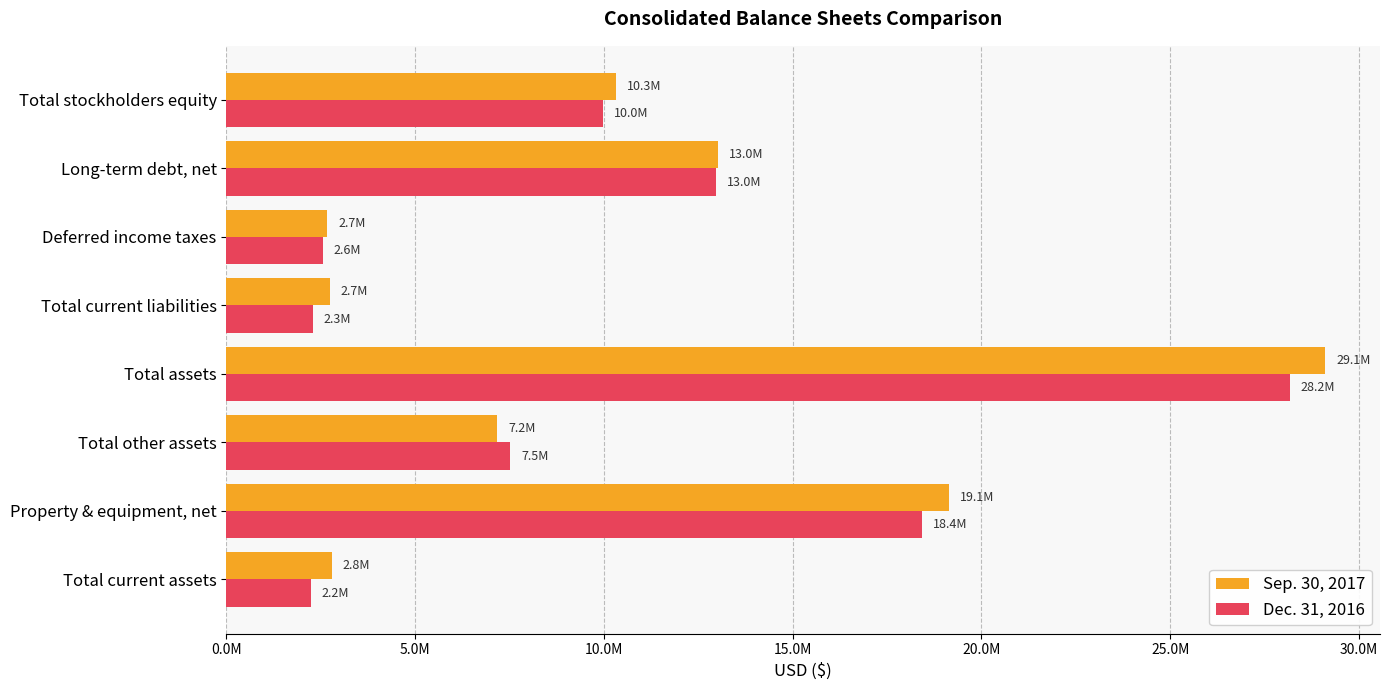

What are all the series names shown in the legend?

Sep. 30, 2017, Dec. 31, 2016